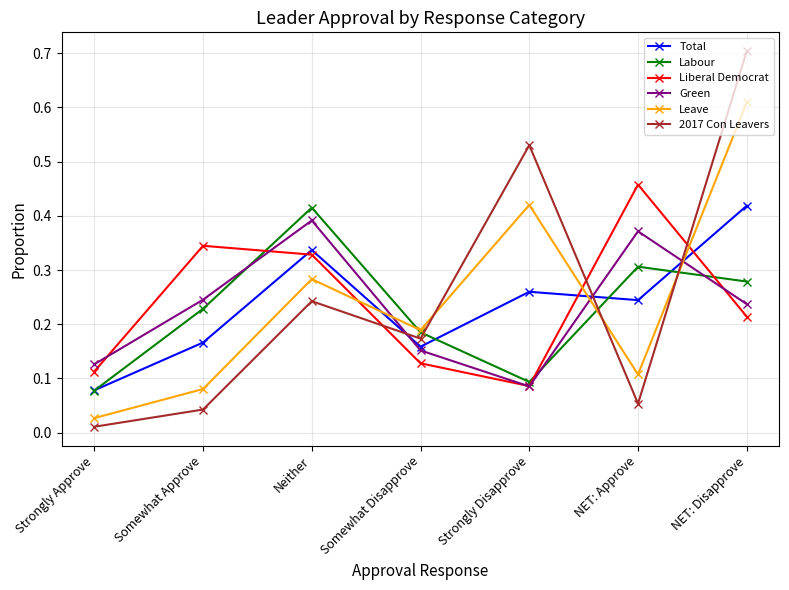

Which series changed the most between Somewhat Disapprove and Strongly Disapprove?

2017 Con Leavers